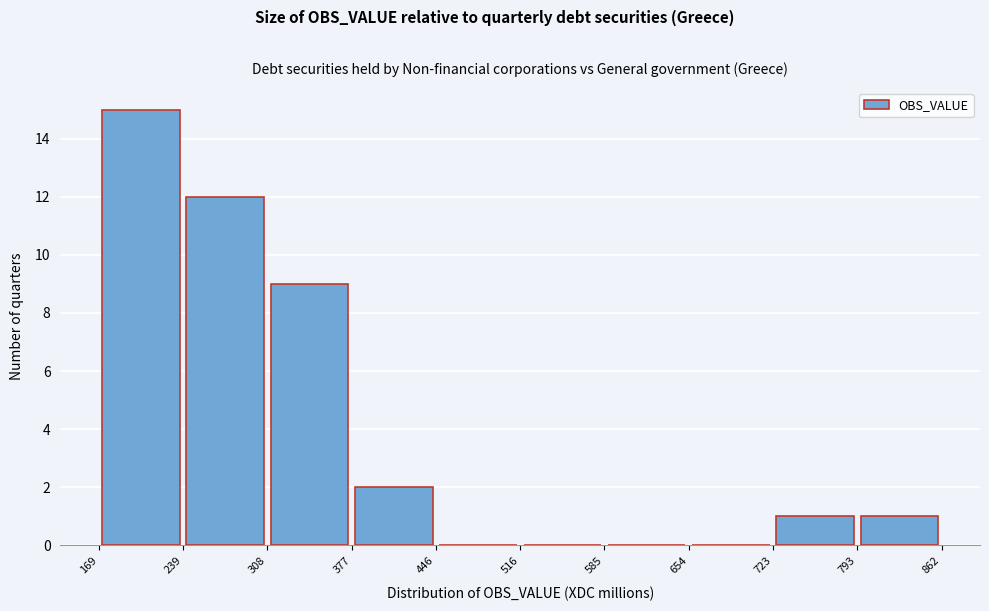

Reading left to right, list every bar in this chart as the range it spans on the x-axis followed by its height. The values are not printed on the chart, so give them approximately, as read against the axis.

169 to 239: 15
239 to 308: 12
308 to 377: 9
377 to 446: 2
446 to 516: 0
516 to 585: 0
585 to 654: 0
654 to 723: 0
723 to 793: 1
793 to 862: 1